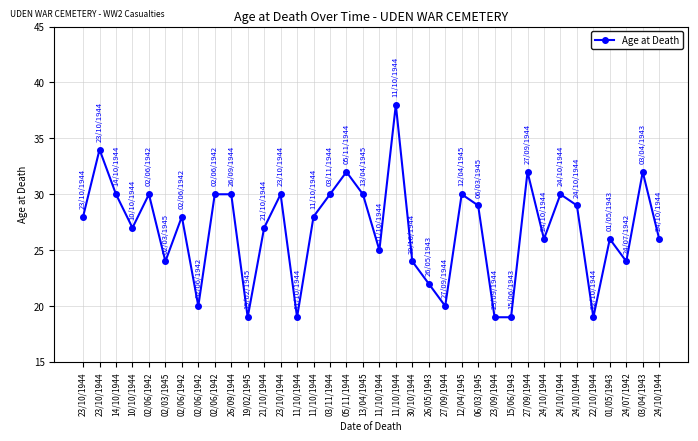

Count the number of data series in this chart.

1